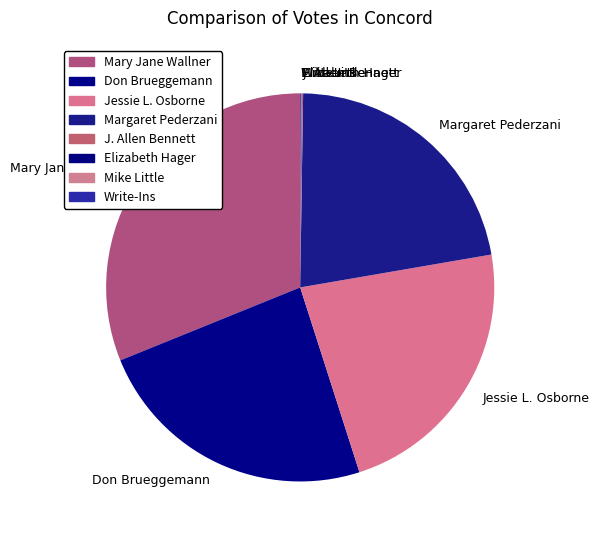

Does Margaret Pederzani represent more than half of the total?

No